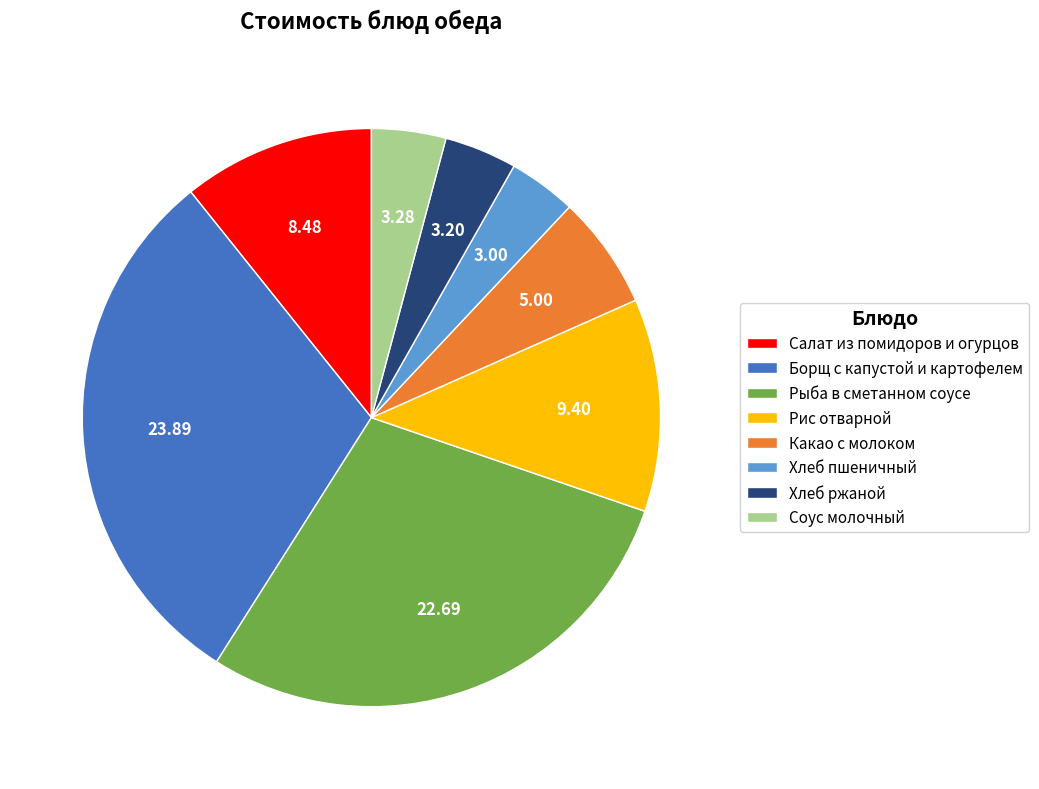

Which category has the biggest portion of the pie?

Борщ с капустой и картофелем